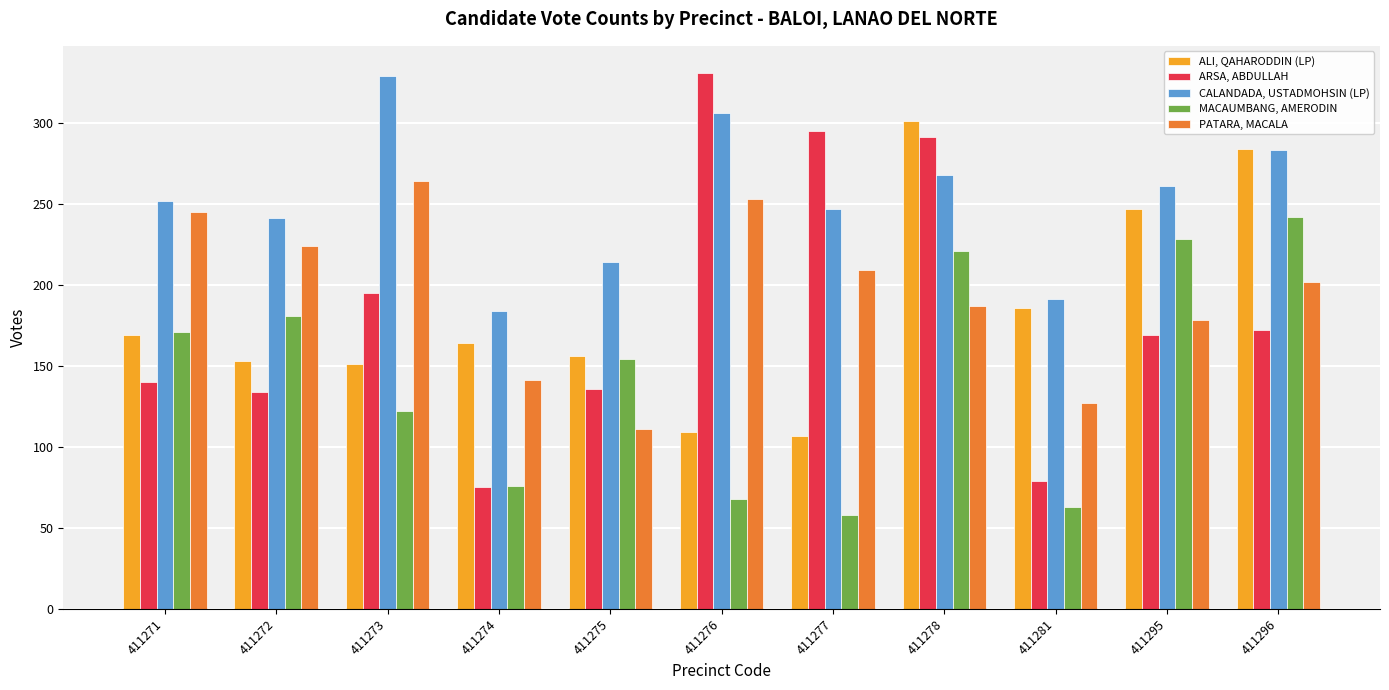

What is the sum of all MACAUMBANG, AMERODIN values?

1584